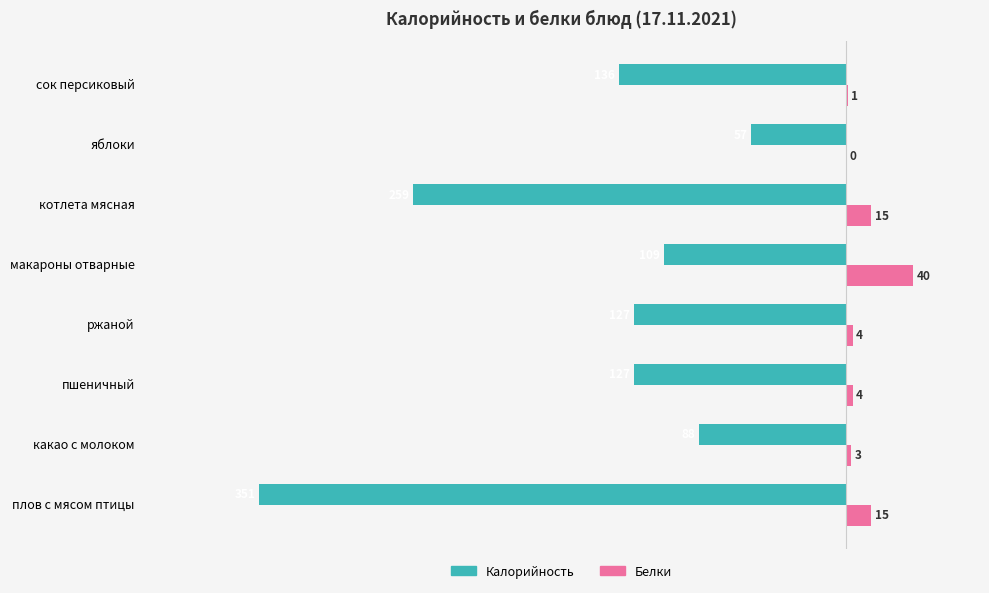

Read the Белки value at ржаной, to the nearest 5.

5